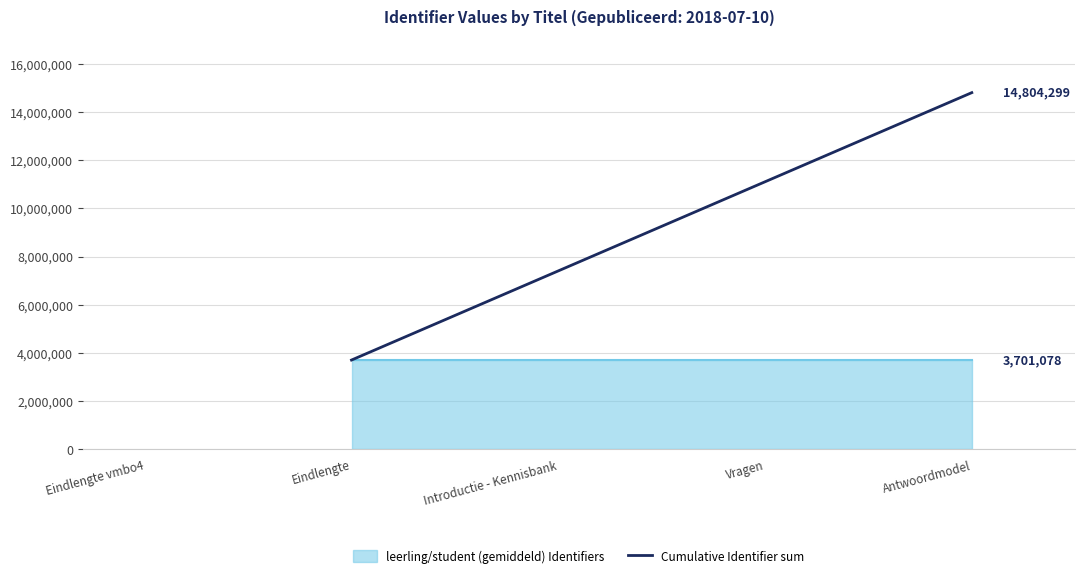

List the labels in order of Cumulative Identifier sum value, smallest first.

Eindlengte, Introductie - Kennisbank, Vragen, Antwoordmodel